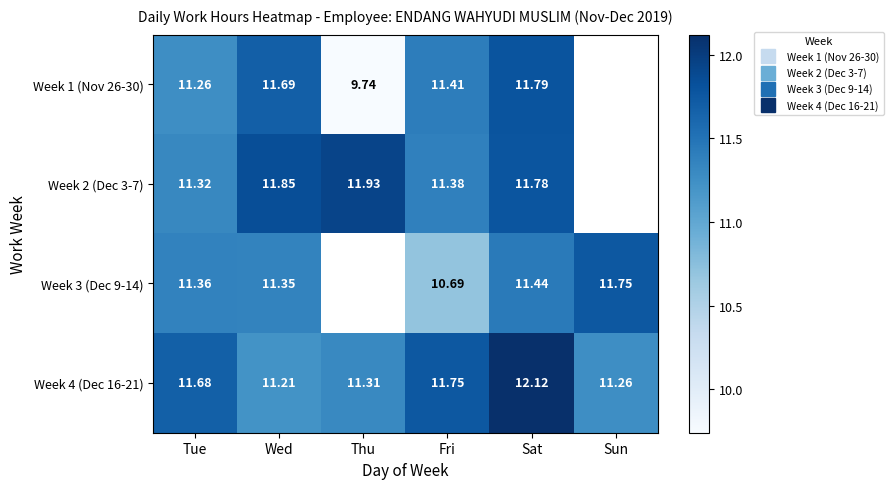

List the labels in order of Week 1 (Nov 26-30) value, smallest first.

Sun, Thu, Tue, Fri, Wed, Sat